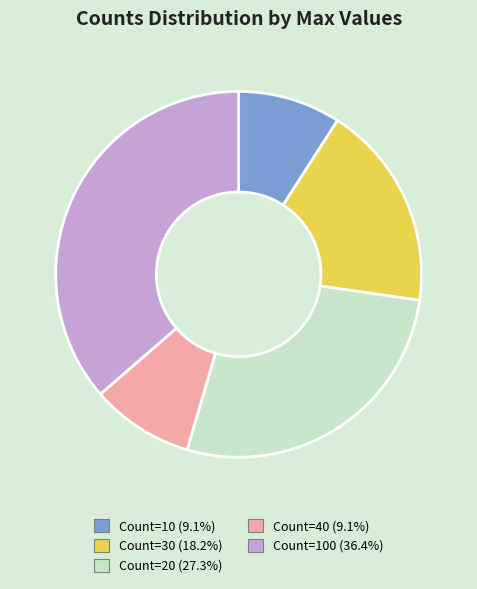

Is there any slice that represents more than half of the pie?

No